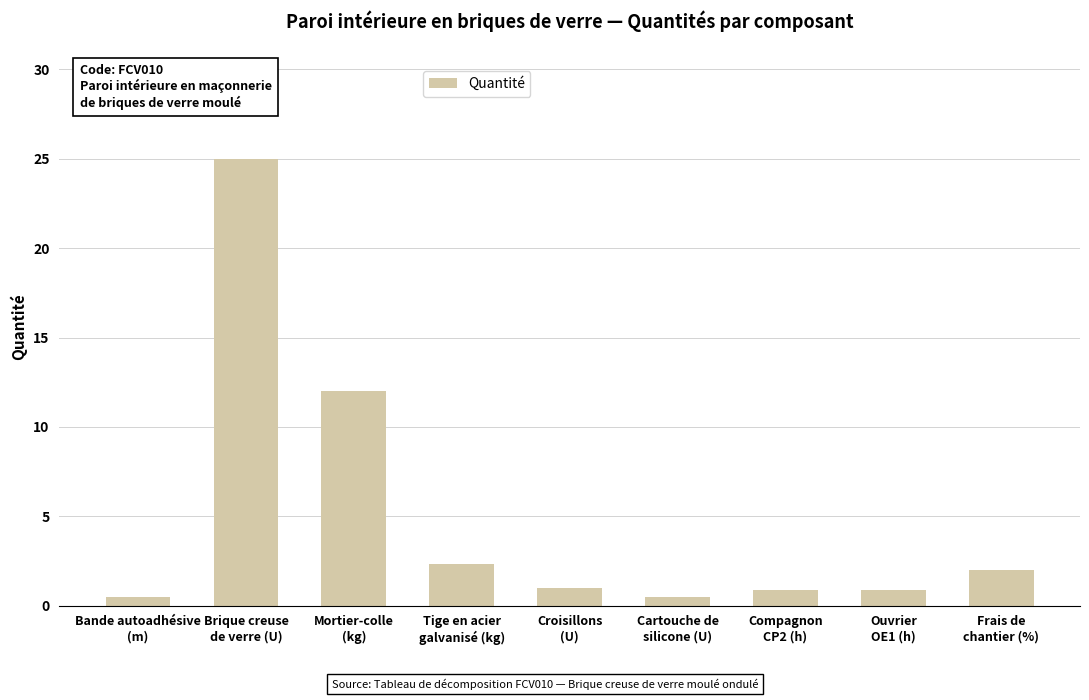

Does the chart contain stacked bars?

No